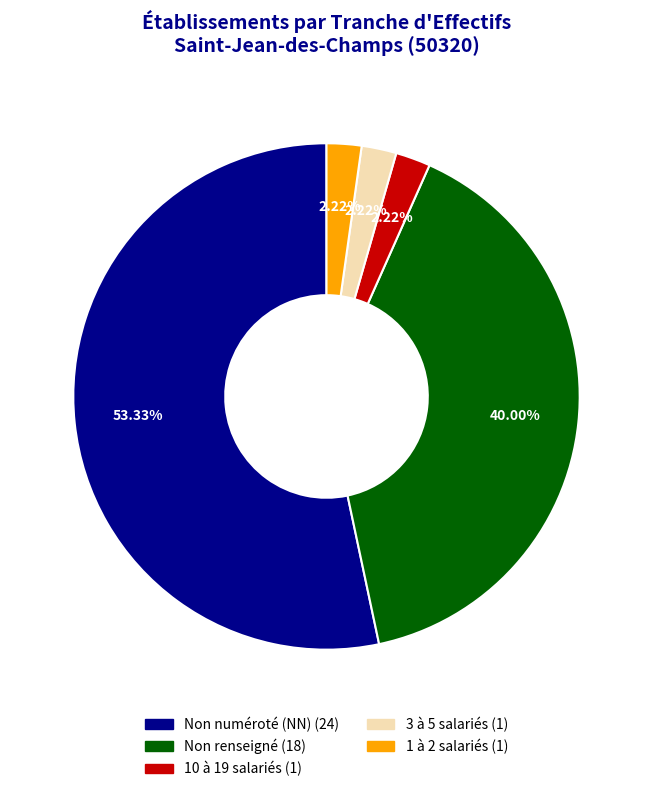

Does any single category account for the majority?

Yes